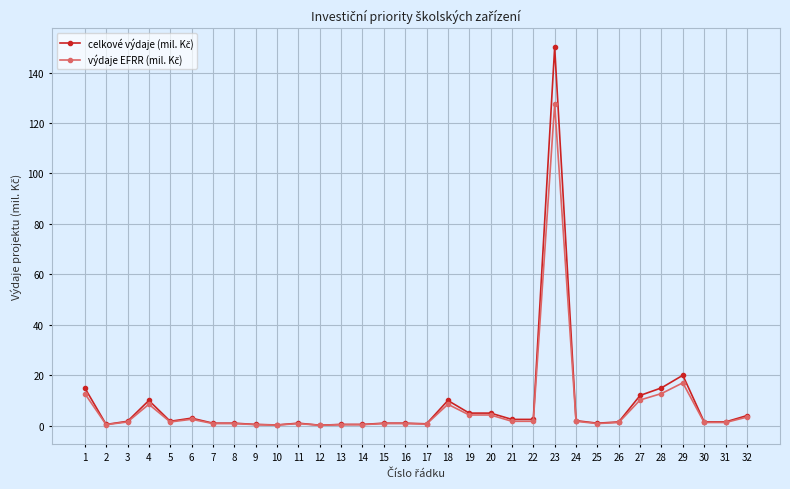

At which category is the sum across all series the highest?

23